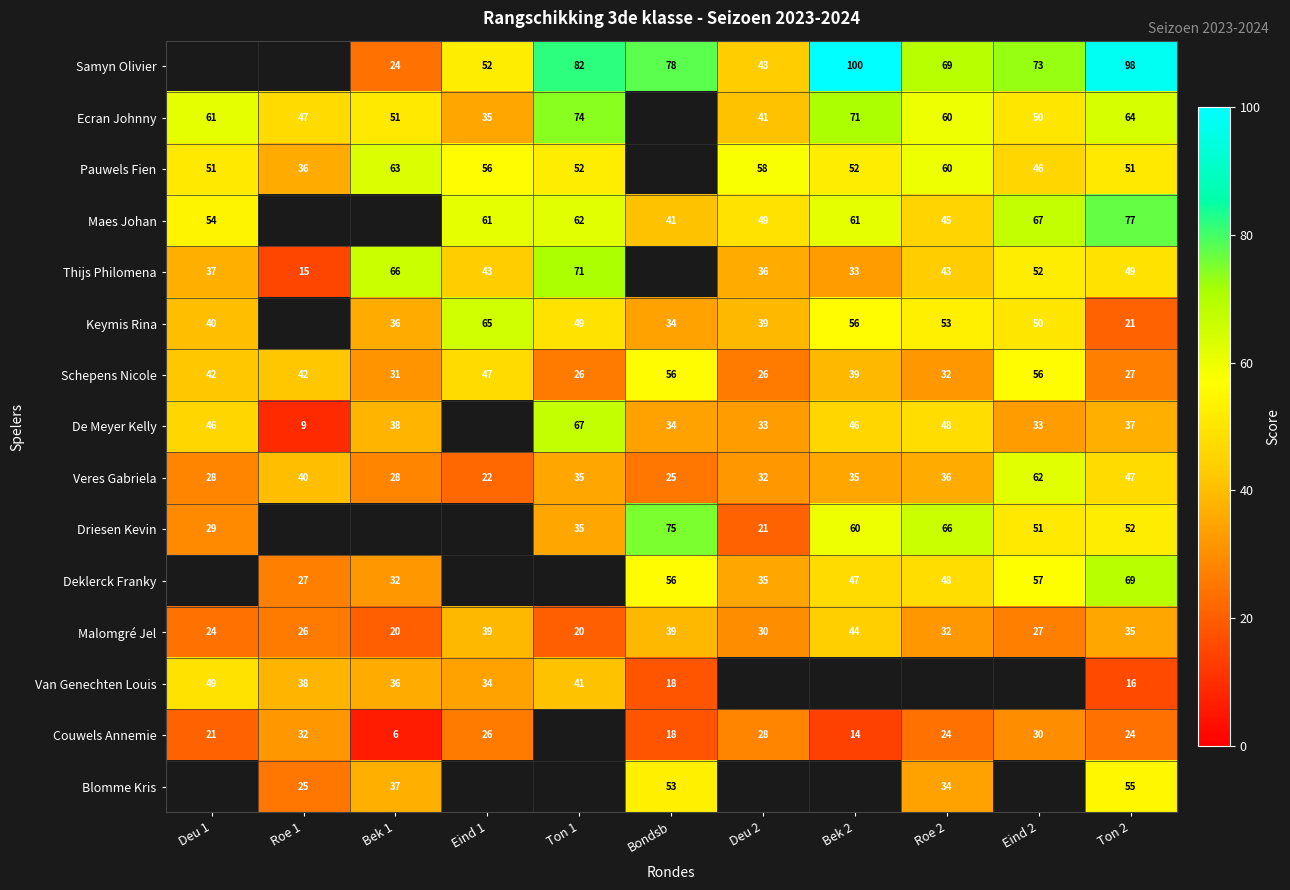

Where does the Veres Gabriela series first go above 35?

Roe 1